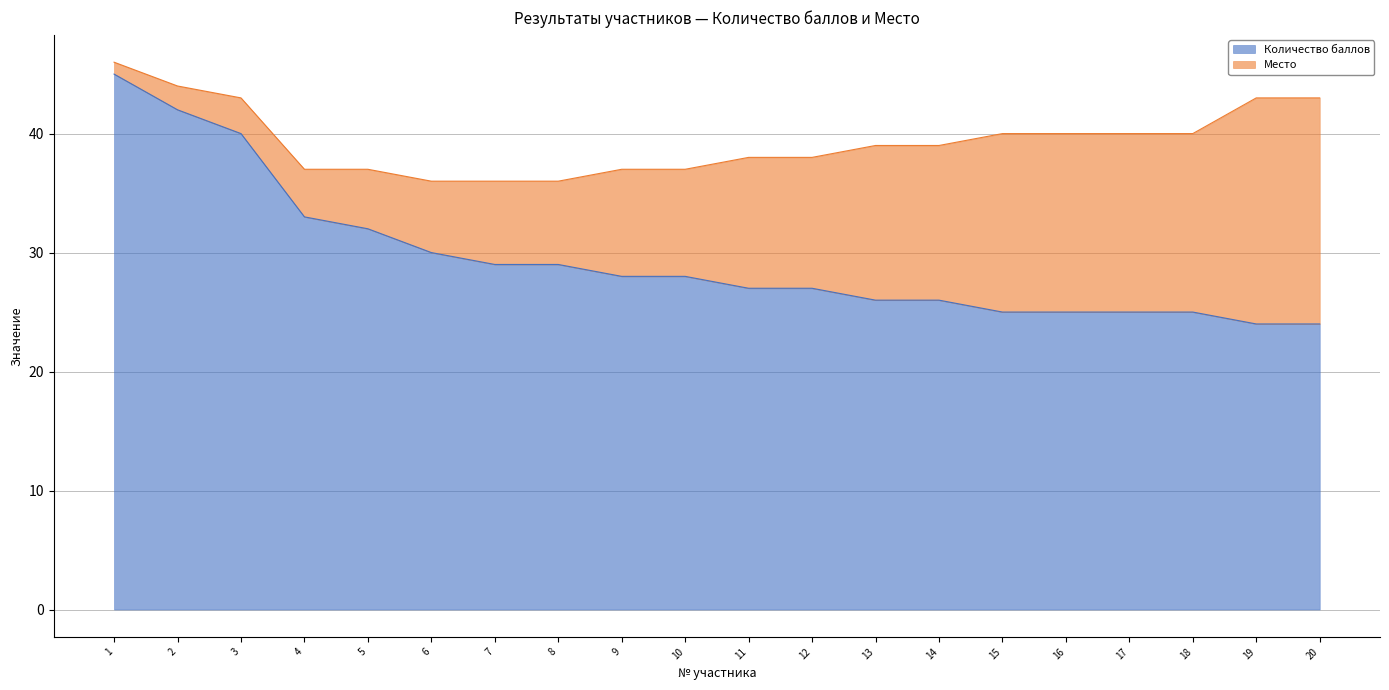

What is the highest value of the Количество баллов series?

45